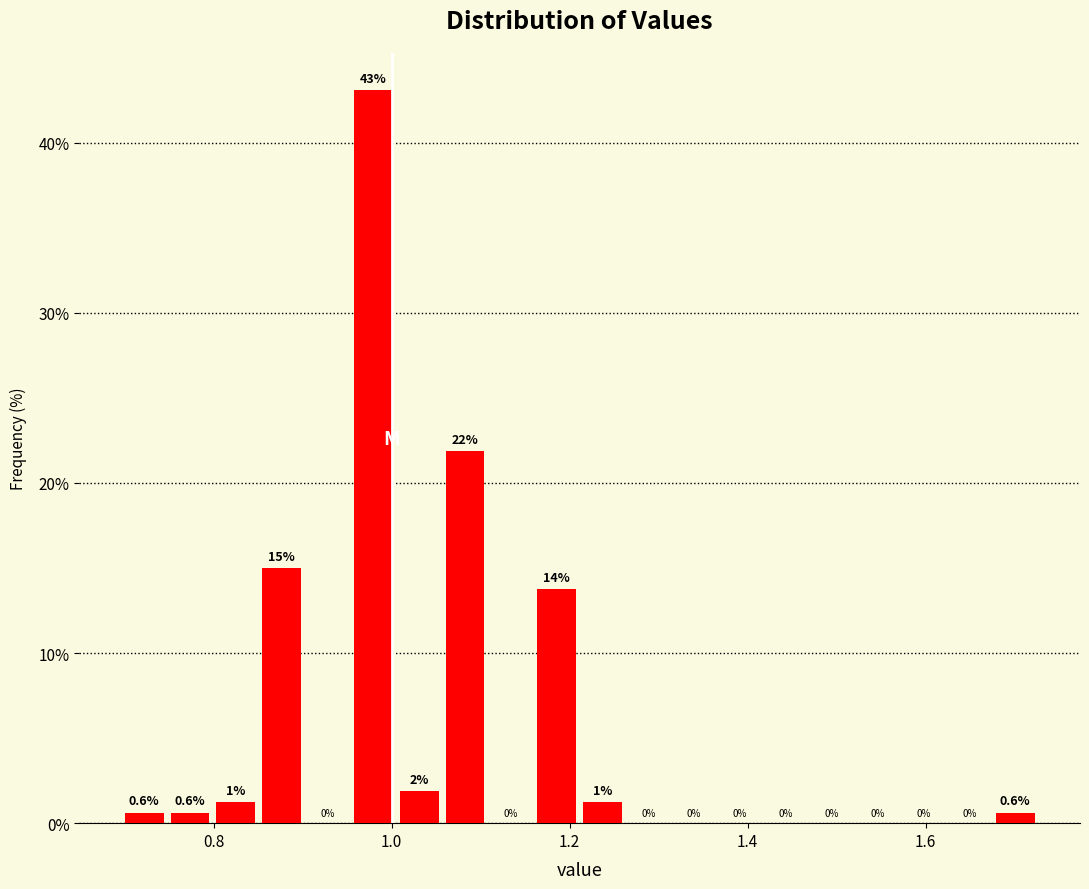

Read against the x-axis, roughly where is the centre of the tallest bar?

0.98